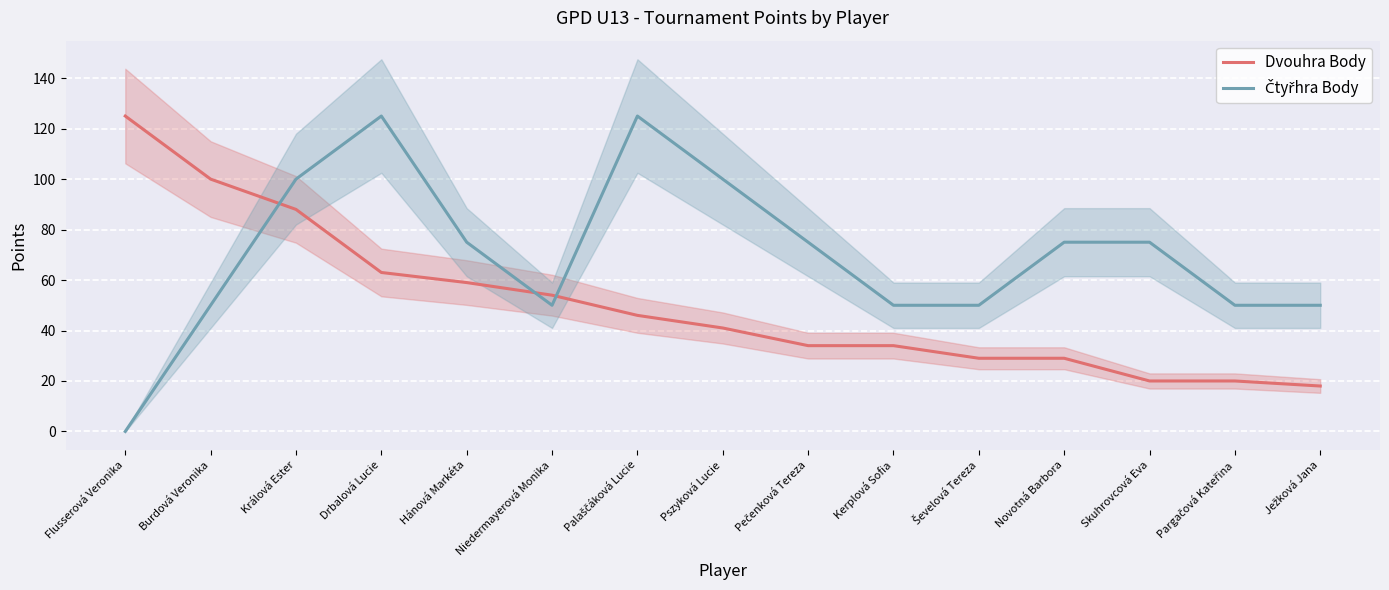

True or false: Čtyřhra Body and Dvouhra Body cross at least once.

True